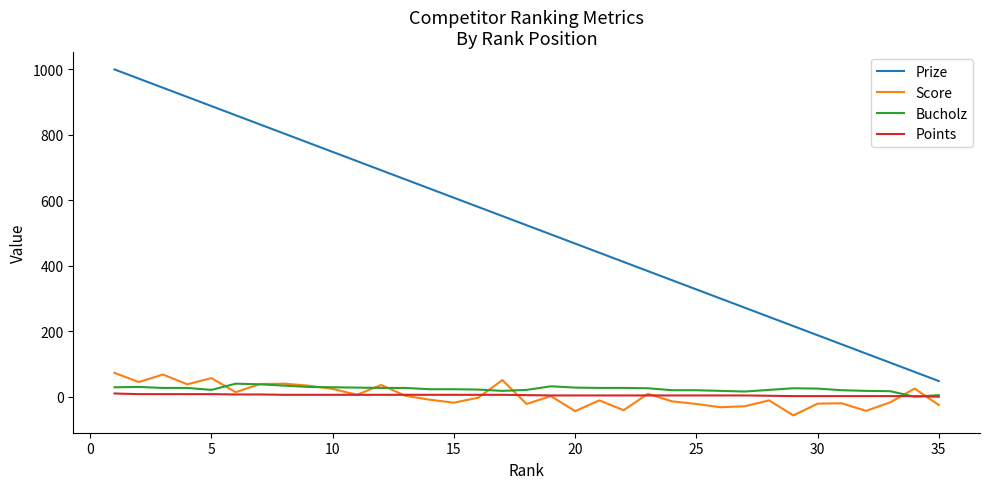

Which series has the largest total across all categories?

Prize